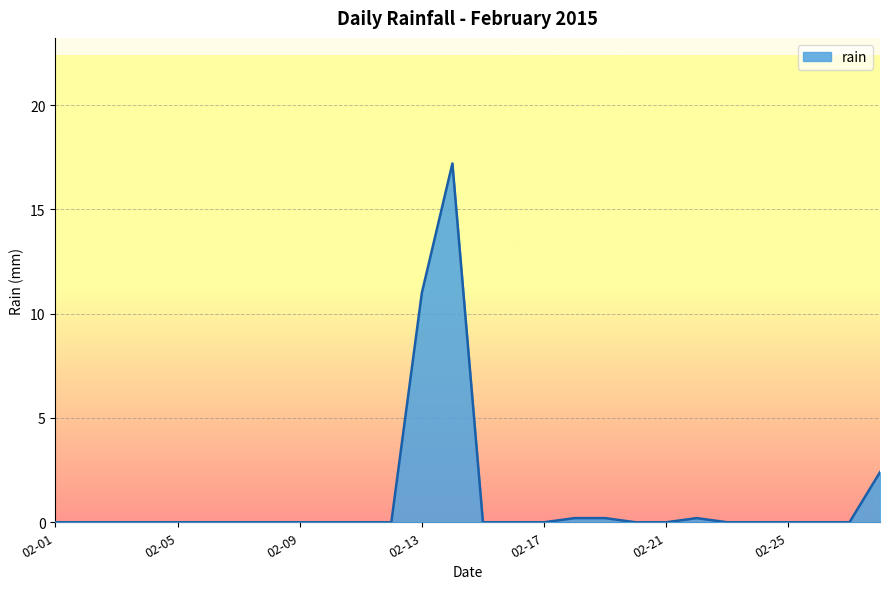

What is the average value?

1.1